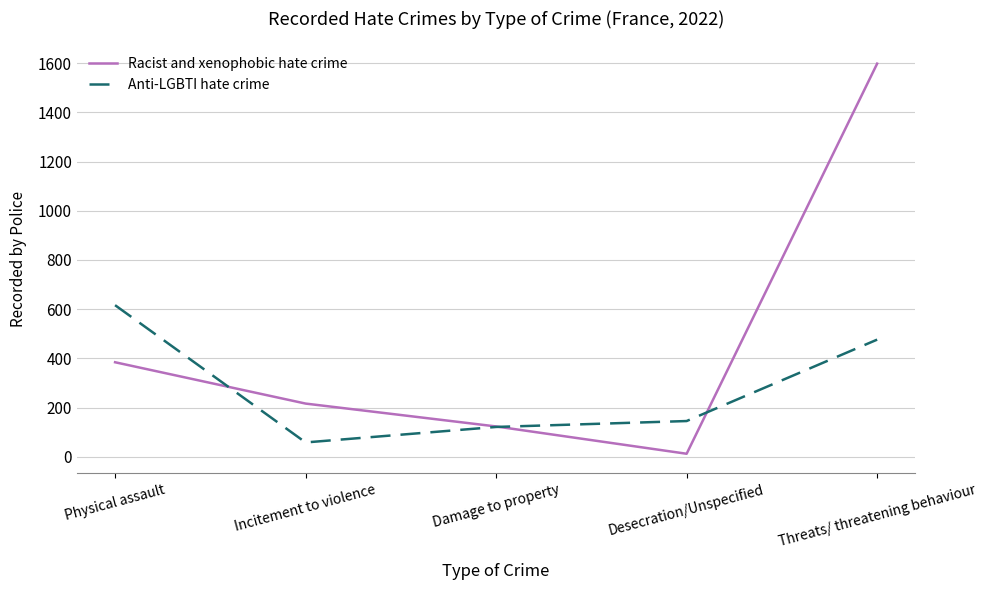

Where is the first local minimum for Racist and xenophobic hate crime?

Desecration/Unspecified